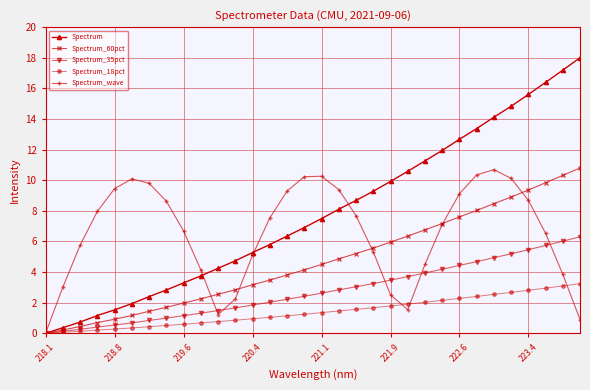

How many series are shown in this chart?

5